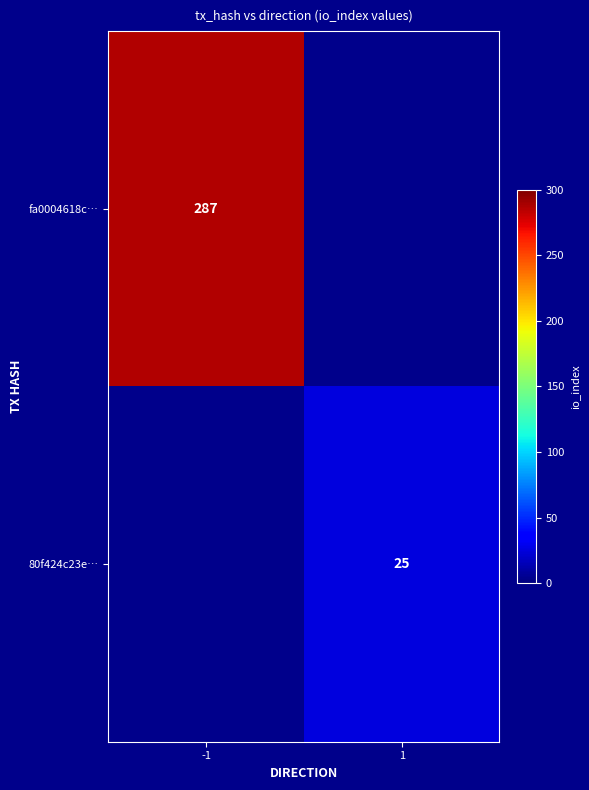

Is the value of 80f424c23e… at 1 greater than the value of fa0004618c… at -1?

No